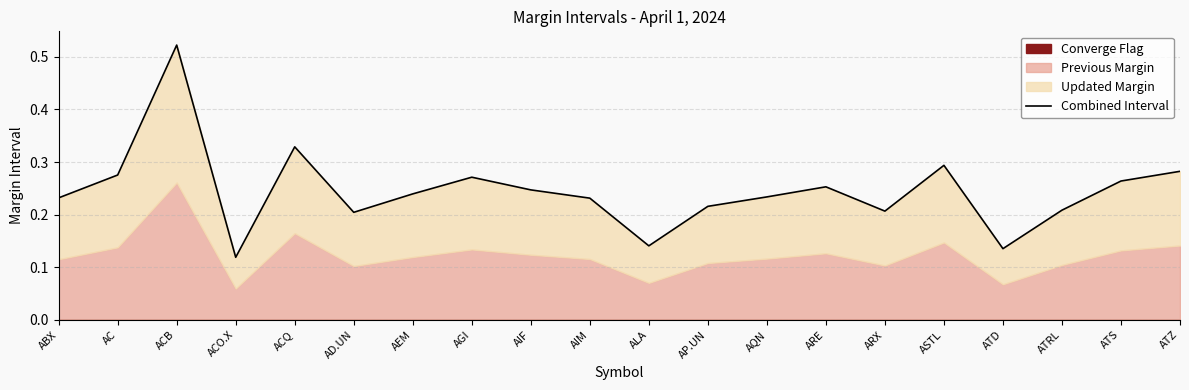

List the labels in order of value, largest first.

ACB, ACQ, ASTL, ATZ, AC, AGI, ATS, ARE, AIF, AEM, AQN, ABX, AIM, AP.UN, ATRL, ARX, AD.UN, ALA, ATD, ACO.X